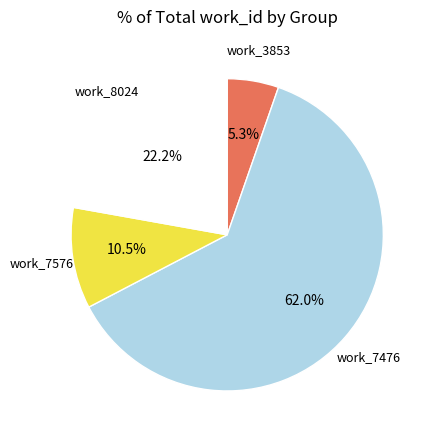

Does any single category account for the majority?

Yes